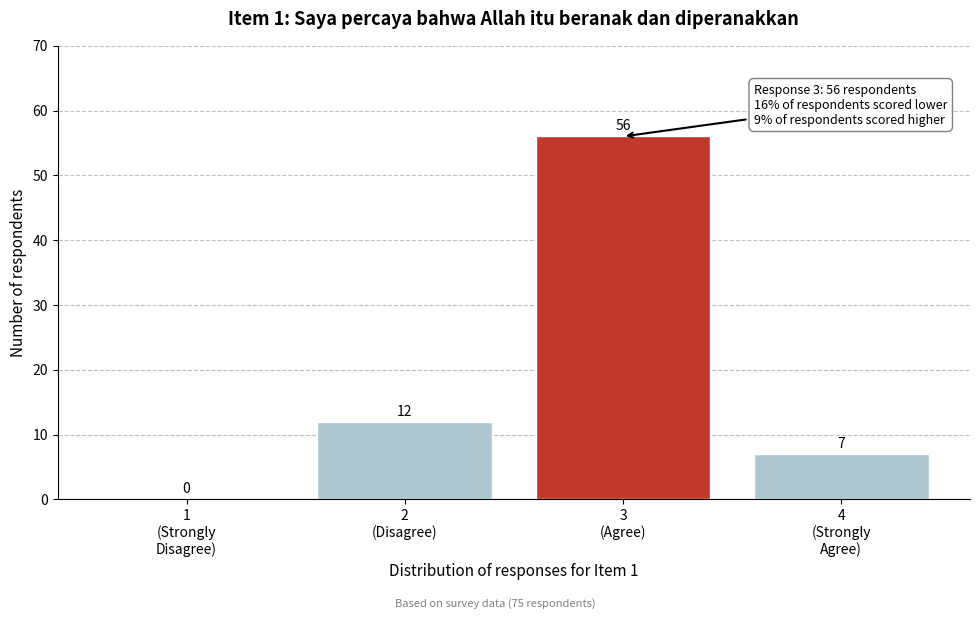

What is the sum of all values?

75